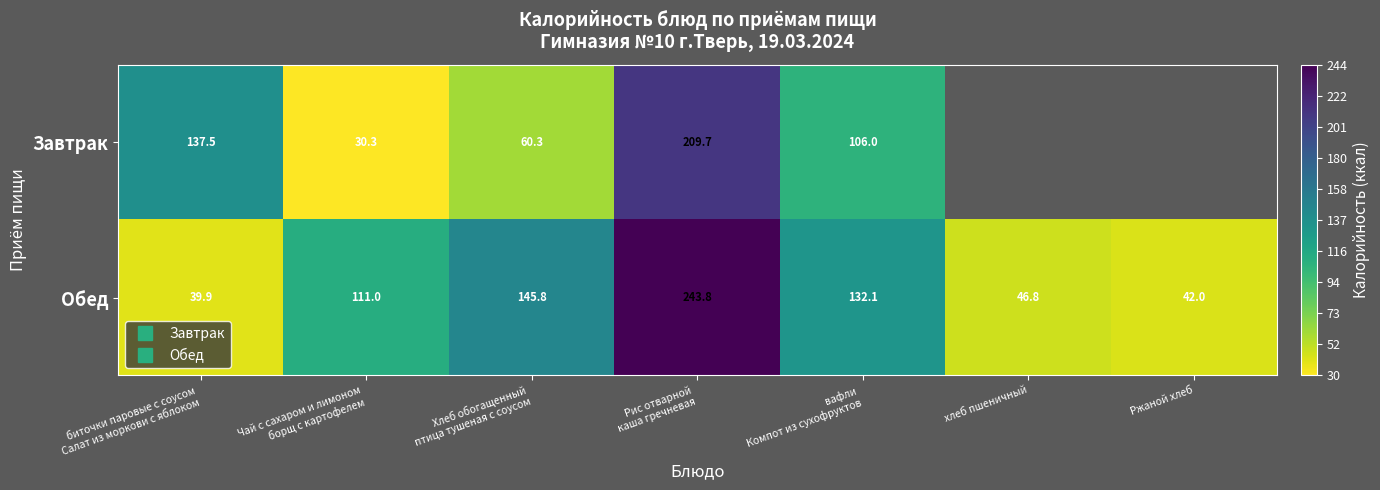

Which series has the largest total across all categories?

Обед